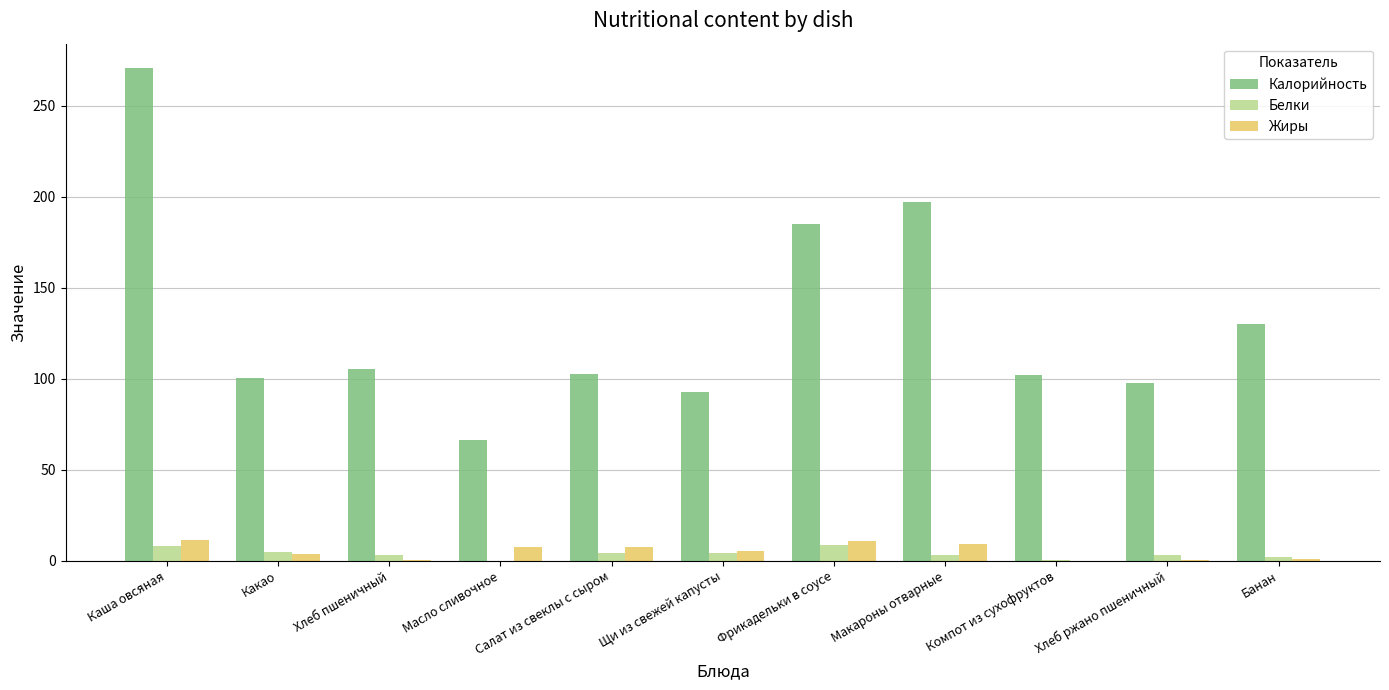

True or false: Жиры has a value of 0.0 at Компот из сухофруктов.

True